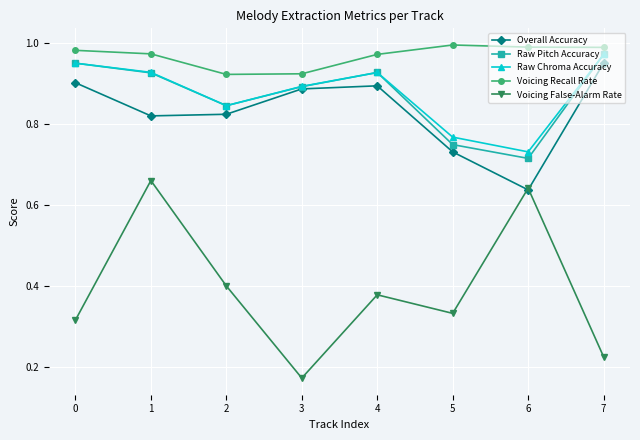

At which category does Raw Pitch Accuracy reach its first local peak?

4